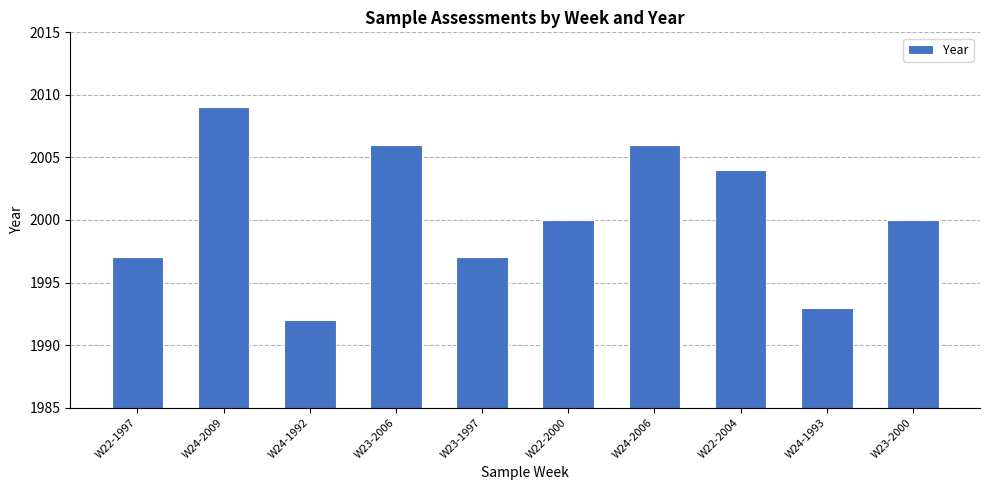

What is the difference between the second highest and second lowest values?

13